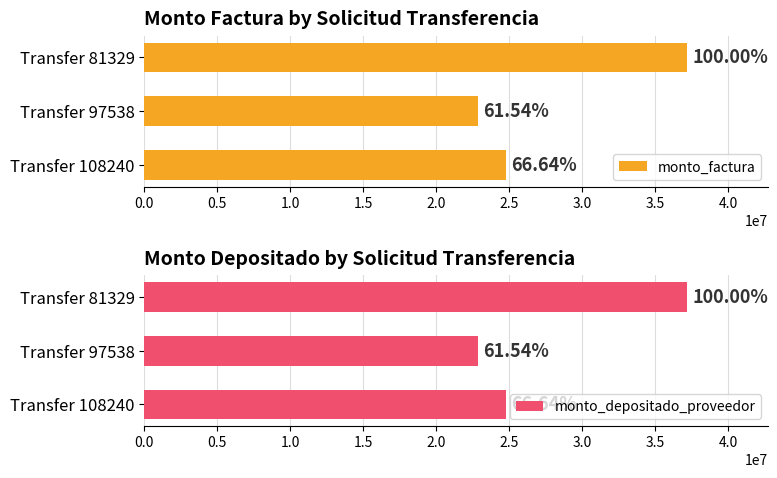

What are all the series names shown in the legend?

monto_factura, monto_depositado_proveedor